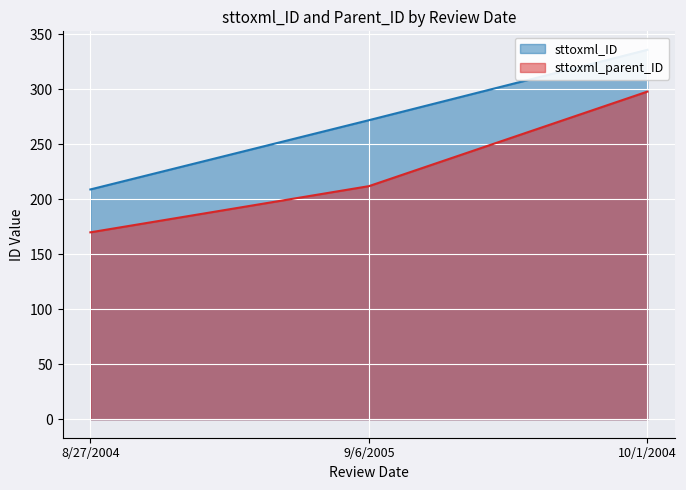

The sttoxml_ID series shows 272 at 9/6/2005. True or false?

True